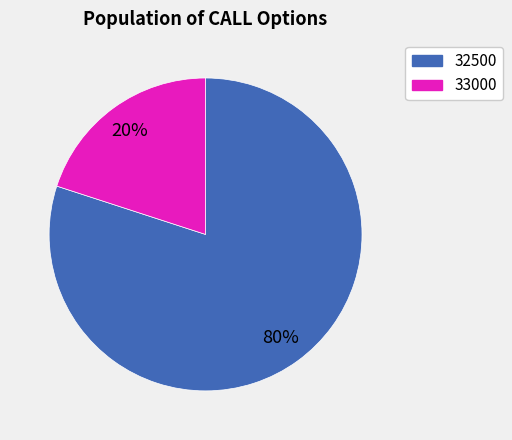

Between 33000 and 32500, which is larger?

32500